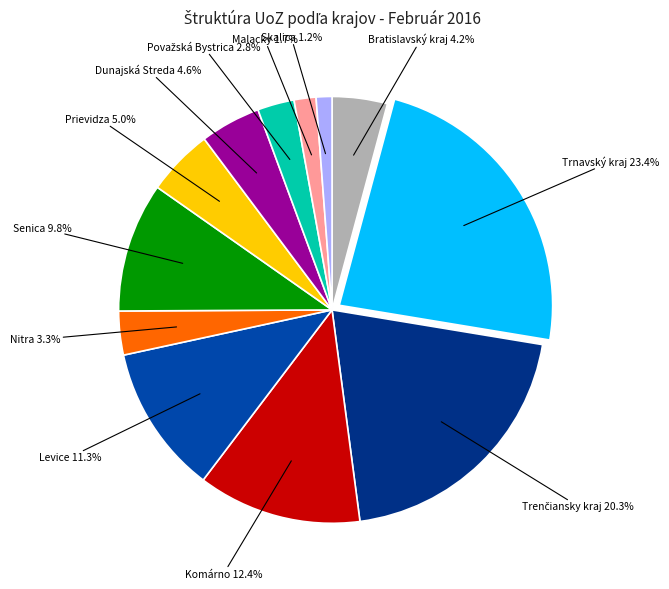

Is there any slice that represents more than half of the pie?

No